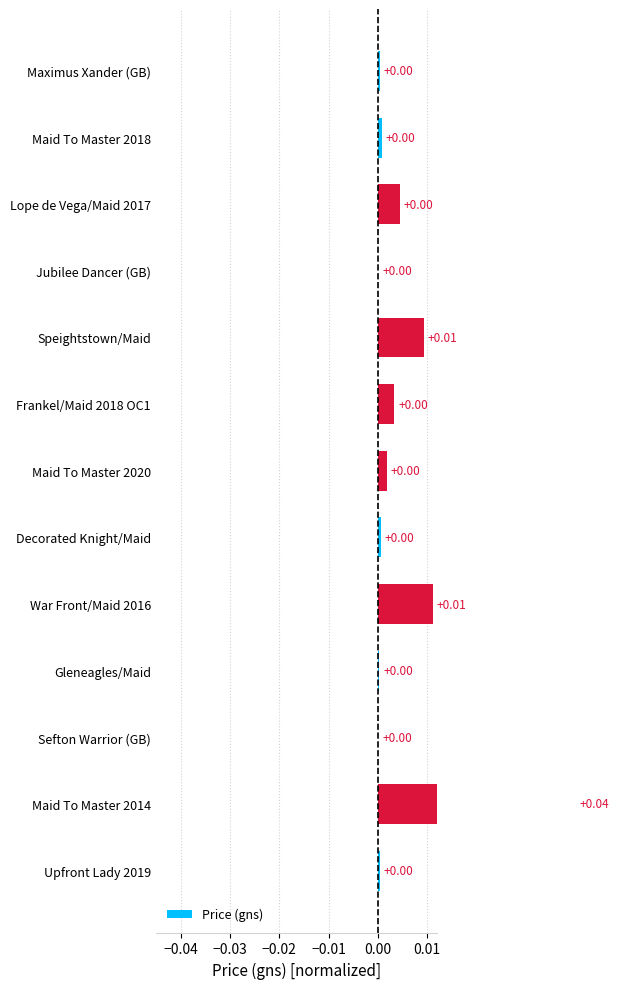

What position from the left is Sefton Warrior (GB)?

11